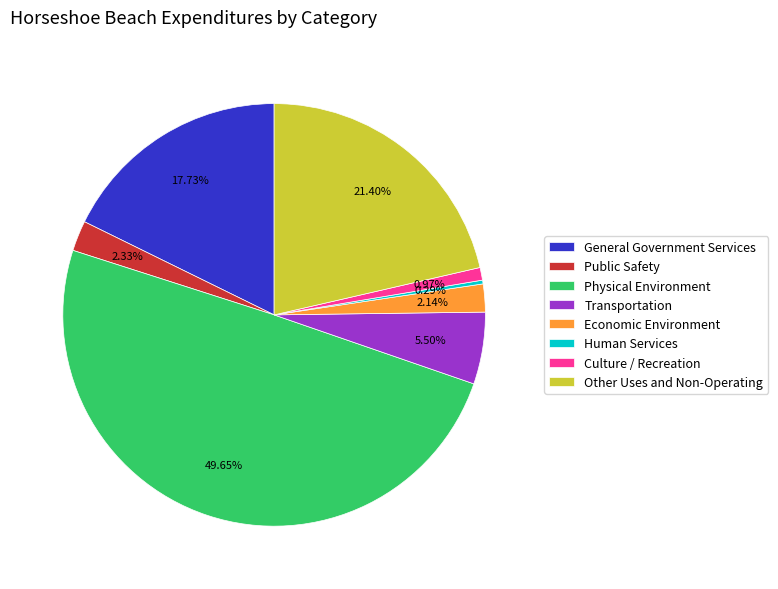

What is the ratio of the value at Public Safety to the value at Economic Environment?

1.1